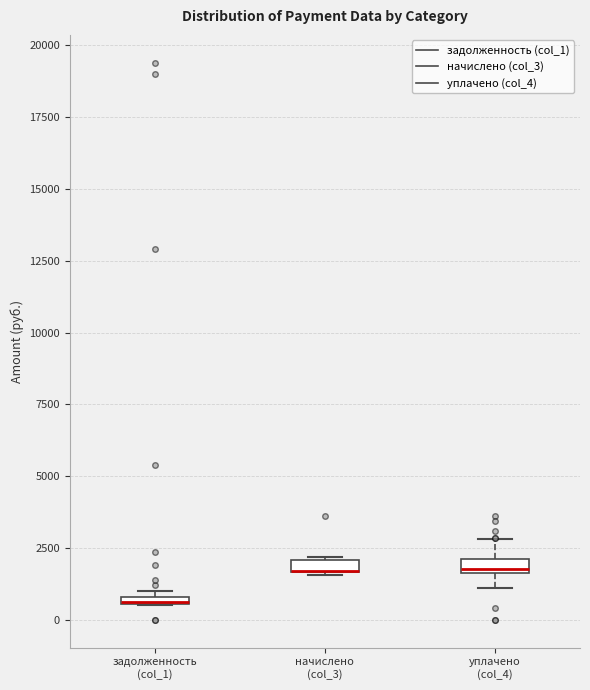

Where is the upper edge of the box for задолженность (col_1) on the y-axis? The values are not printed on the chart, so give them approximately, as read against the axis.

1000